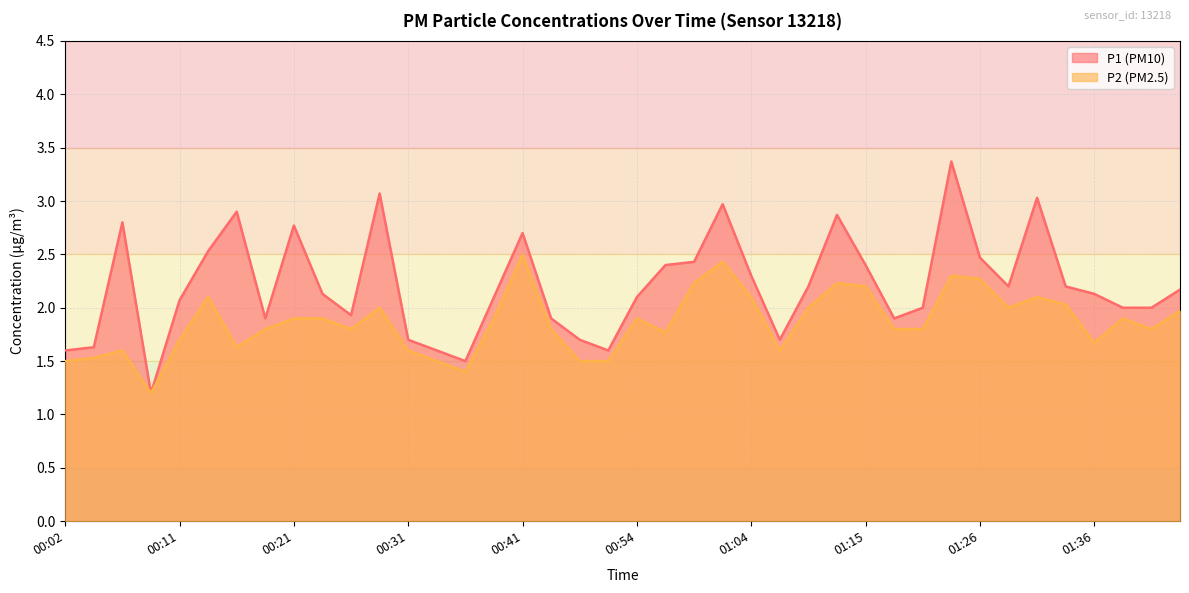

What is the difference between the maximum and minimum values in the P1 series?

2.2